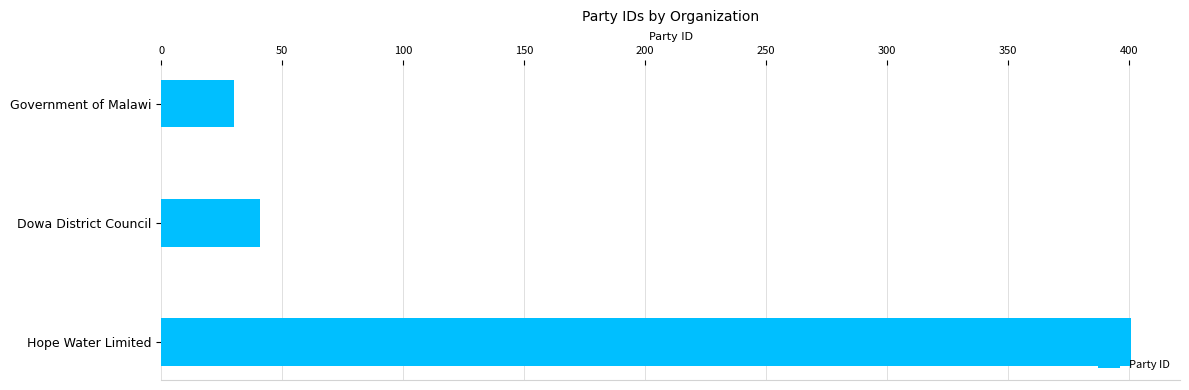

What is the maximum value shown in the chart?

401